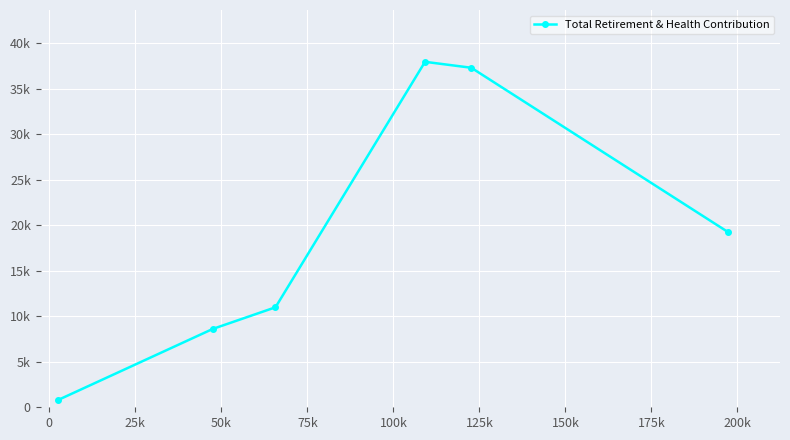

What is the sum of all values?

114858